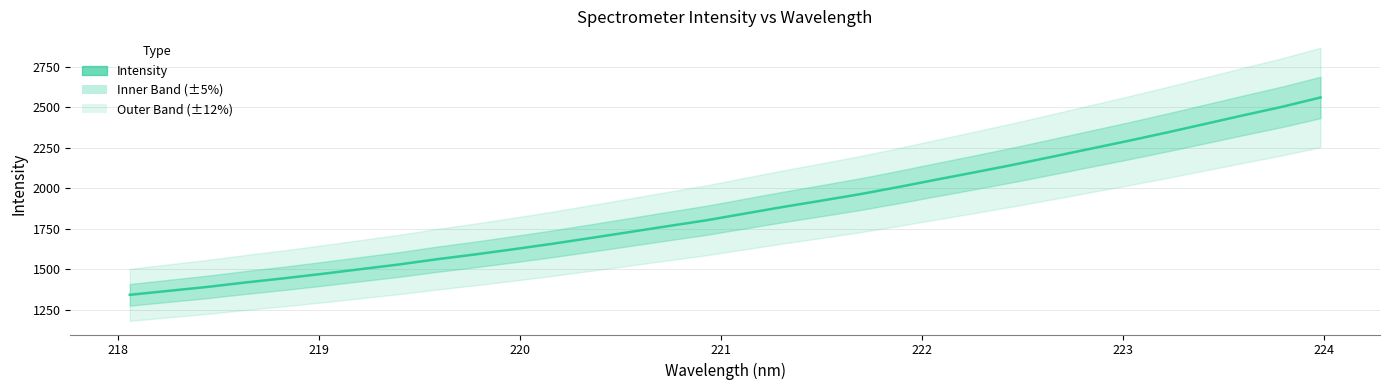

Count the number of data series in this chart.

1